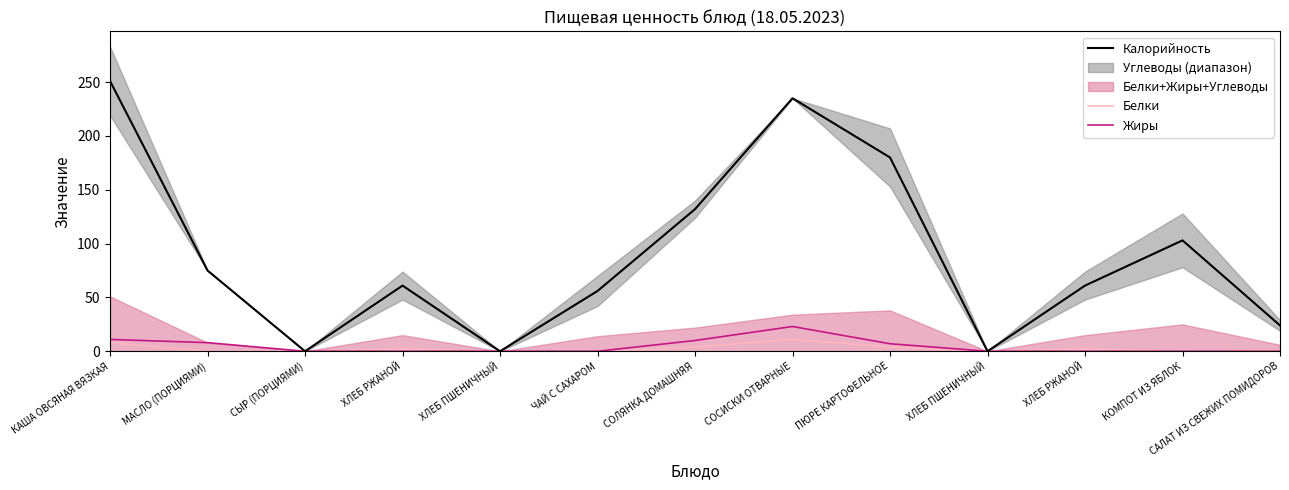

What is the average value of the Жиры series?

5